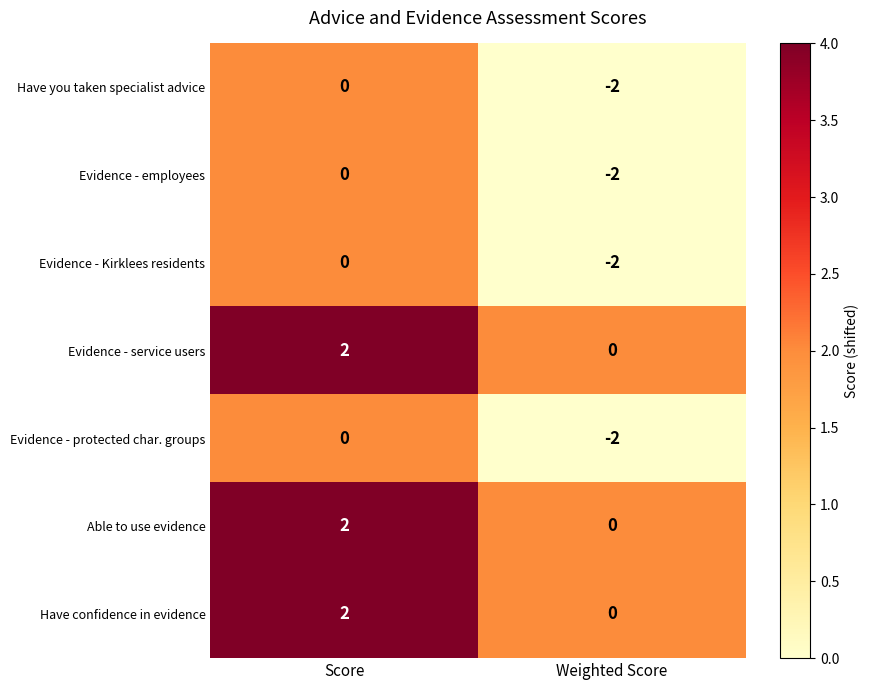

Reading right to left, transcribe all the data shown in this chart.

Have you taken specialist advice: Weighted Score=-2	Score=0
Evidence - employees: Weighted Score=-2	Score=0
Evidence - Kirklees residents: Weighted Score=-2	Score=0
Evidence - service users: Weighted Score=0	Score=2
Evidence - protected char. groups: Weighted Score=-2	Score=0
Able to use evidence: Weighted Score=0	Score=2
Have confidence in evidence: Weighted Score=0	Score=2